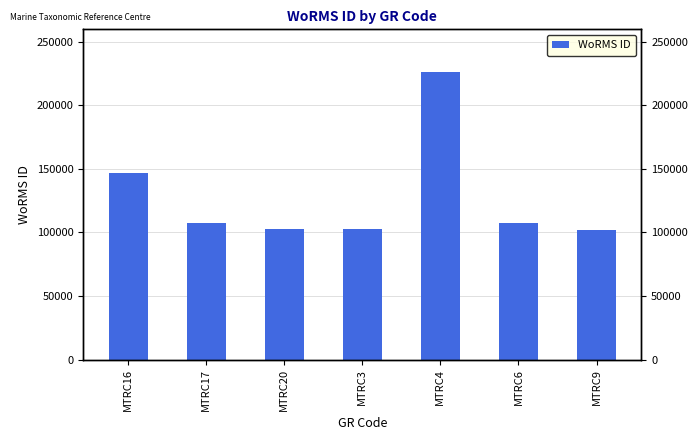

How many data points are above 107188?

3